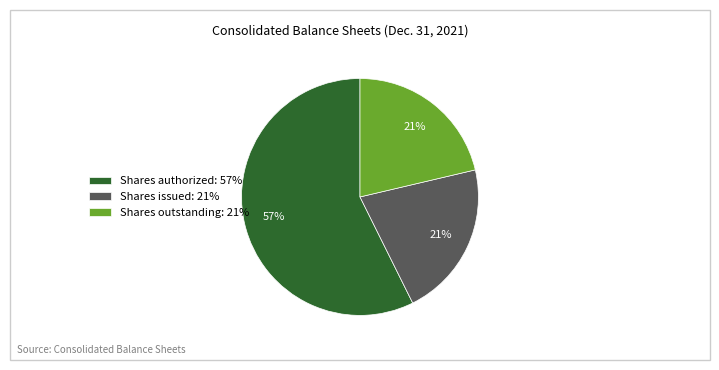

What is the largest slice in the pie chart?

Shares authorized: 57%